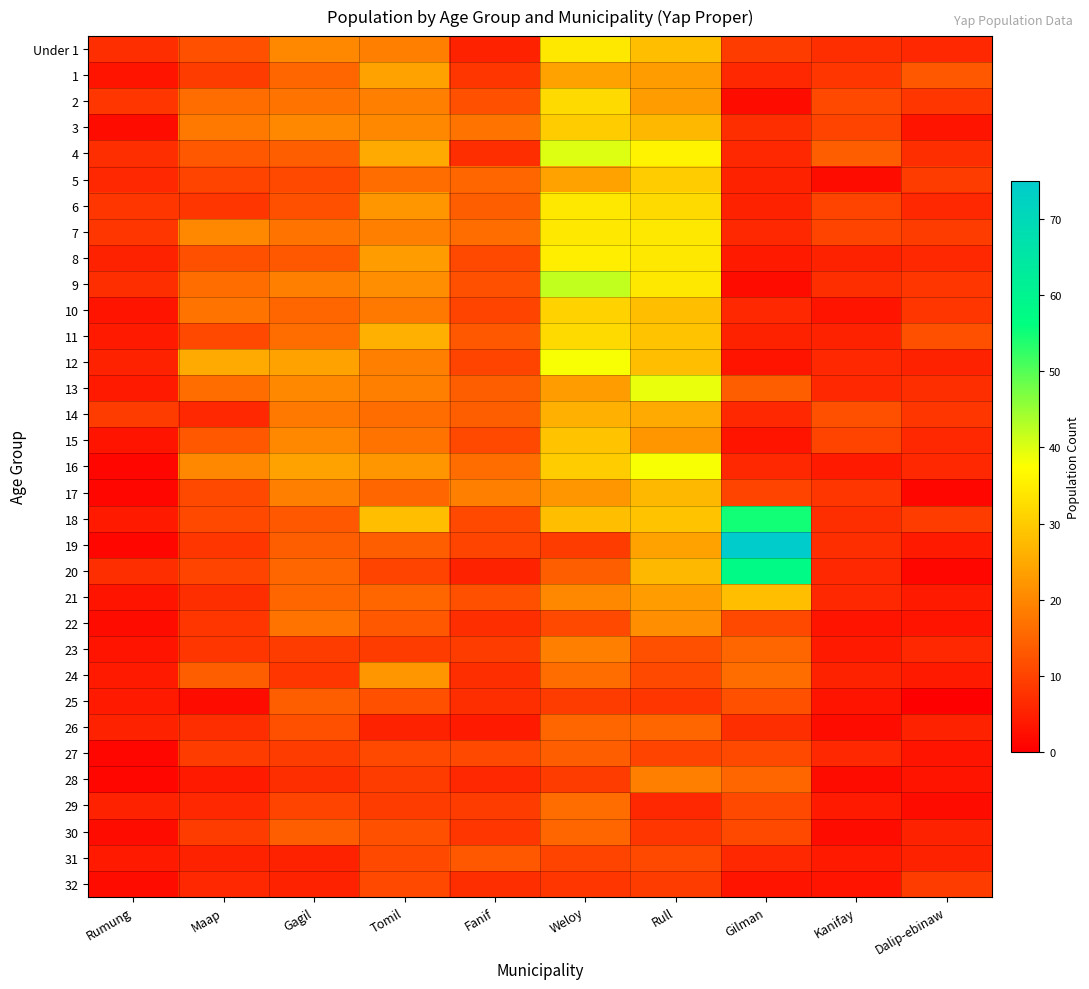

Reading left to right, list all the values displayed in this chart.

Under 1: Rumung=7	Maap=12	Gagil=20	Tomil=19	Fanif=5	Weloy=34	Rull=28	Gilman=9	Kanifay=7	Dalip-ebinaw=6
1: Rumung=3	Maap=9	Gagil=15	Tomil=24	Fanif=8	Weloy=24	Rull=23	Gilman=6	Kanifay=8	Dalip-ebinaw=13
2: Rumung=8	Maap=16	Gagil=17	Tomil=19	Fanif=12	Weloy=32	Rull=23	Gilman=2	Kanifay=11	Dalip-ebinaw=8
3: Rumung=2	Maap=18	Gagil=20	Tomil=20	Fanif=17	Weloy=30	Rull=27	Gilman=7	Kanifay=10	Dalip-ebinaw=3
4: Rumung=7	Maap=13	Gagil=14	Tomil=25	Fanif=7	Weloy=40	Rull=36	Gilman=6	Kanifay=14	Dalip-ebinaw=7
5: Rumung=6	Maap=10	Gagil=11	Tomil=16	Fanif=15	Weloy=24	Rull=30	Gilman=5	Kanifay=2	Dalip-ebinaw=9
6: Rumung=8	Maap=8	Gagil=12	Tomil=22	Fanif=14	Weloy=34	Rull=32	Gilman=5	Kanifay=10	Dalip-ebinaw=6
7: Rumung=8	Maap=20	Gagil=17	Tomil=19	Fanif=16	Weloy=34	Rull=34	Gilman=6	Kanifay=10	Dalip-ebinaw=9
8: Rumung=5	Maap=12	Gagil=13	Tomil=23	Fanif=11	Weloy=35	Rull=34	Gilman=4	Kanifay=5	Dalip-ebinaw=6
9: Rumung=7	Maap=16	Gagil=19	Tomil=21	Fanif=12	Weloy=42	Rull=34	Gilman=2	Kanifay=7	Dalip-ebinaw=8
10: Rumung=3	Maap=17	Gagil=15	Tomil=18	Fanif=10	Weloy=31	Rull=28	Gilman=6	Kanifay=3	Dalip-ebinaw=8
11: Rumung=4	Maap=11	Gagil=16	Tomil=26	Fanif=13	Weloy=32	Rull=29	Gilman=5	Kanifay=5	Dalip-ebinaw=12
12: Rumung=5	Maap=25	Gagil=24	Tomil=19	Fanif=10	Weloy=38	Rull=28	Gilman=3	Kanifay=6	Dalip-ebinaw=5
13: Rumung=4	Maap=16	Gagil=20	Tomil=19	Fanif=14	Weloy=23	Rull=39	Gilman=14	Kanifay=6	Dalip-ebinaw=7
14: Rumung=9	Maap=6	Gagil=18	Tomil=16	Fanif=14	Weloy=26	Rull=25	Gilman=6	Kanifay=12	Dalip-ebinaw=8
15: Rumung=3	Maap=13	Gagil=20	Tomil=17	Fanif=11	Weloy=29	Rull=22	Gilman=3	Kanifay=10	Dalip-ebinaw=6
16: Rumung=1	Maap=20	Gagil=24	Tomil=22	Fanif=16	Weloy=30	Rull=38	Gilman=6	Kanifay=4	Dalip-ebinaw=6
17: Rumung=1	Maap=11	Gagil=19	Tomil=15	Fanif=19	Weloy=22	Rull=27	Gilman=10	Kanifay=8	Dalip-ebinaw=1
18: Rumung=4	Maap=11	Gagil=13	Tomil=28	Fanif=11	Weloy=28	Rull=29	Gilman=55	Kanifay=7	Dalip-ebinaw=9
19: Rumung=1	Maap=8	Gagil=14	Tomil=14	Fanif=10	Weloy=9	Rull=24	Gilman=75	Kanifay=7	Dalip-ebinaw=4
20: Rumung=7	Maap=10	Gagil=15	Tomil=10	Fanif=5	Weloy=14	Rull=27	Gilman=58	Kanifay=6	Dalip-ebinaw=1
21: Rumung=3	Maap=7	Gagil=15	Tomil=15	Fanif=12	Weloy=20	Rull=23	Gilman=28	Kanifay=6	Dalip-ebinaw=4
22: Rumung=2	Maap=8	Gagil=17	Tomil=13	Fanif=7	Weloy=11	Rull=21	Gilman=11	Kanifay=3	Dalip-ebinaw=3
23: Rumung=3	Maap=8	Gagil=9	Tomil=9	Fanif=9	Weloy=19	Rull=12	Gilman=15	Kanifay=4	Dalip-ebinaw=6
24: Rumung=4	Maap=14	Gagil=8	Tomil=22	Fanif=7	Weloy=16	Rull=11	Gilman=16	Kanifay=5	Dalip-ebinaw=4
25: Rumung=4	Maap=2	Gagil=14	Tomil=12	Fanif=7	Weloy=9	Rull=8	Gilman=12	Kanifay=3	Dalip-ebinaw=0
26: Rumung=5	Maap=7	Gagil=12	Tomil=5	Fanif=4	Weloy=15	Rull=15	Gilman=7	Kanifay=2	Dalip-ebinaw=5
27: Rumung=1	Maap=9	Gagil=9	Tomil=11	Fanif=11	Weloy=14	Rull=10	Gilman=11	Kanifay=6	Dalip-ebinaw=3
28: Rumung=1	Maap=4	Gagil=7	Tomil=9	Fanif=6	Weloy=9	Rull=19	Gilman=15	Kanifay=2	Dalip-ebinaw=3
29: Rumung=5	Maap=6	Gagil=10	Tomil=9	Fanif=9	Weloy=16	Rull=6	Gilman=11	Kanifay=4	Dalip-ebinaw=2
30: Rumung=2	Maap=9	Gagil=14	Tomil=12	Fanif=8	Weloy=15	Rull=8	Gilman=11	Kanifay=2	Dalip-ebinaw=5
31: Rumung=4	Maap=5	Gagil=5	Tomil=11	Fanif=13	Weloy=10	Rull=11	Gilman=6	Kanifay=4	Dalip-ebinaw=5
32: Rumung=2	Maap=6	Gagil=5	Tomil=11	Fanif=7	Weloy=8	Rull=9	Gilman=3	Kanifay=3	Dalip-ebinaw=9